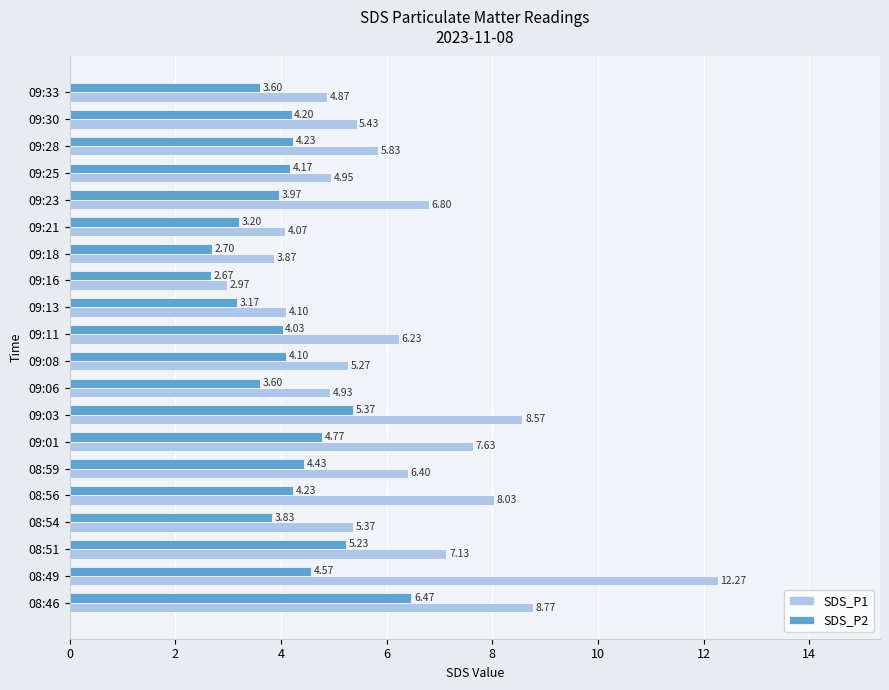

At which category does the chart reach its minimum across all series?

09:16